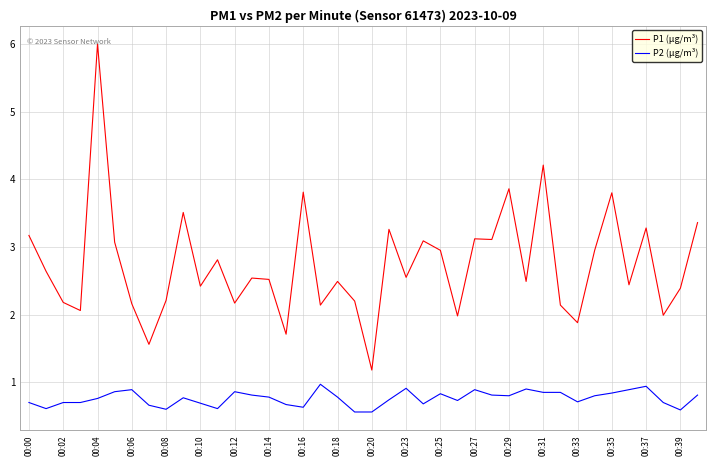

Is this an area chart (filled region under the line)?

No